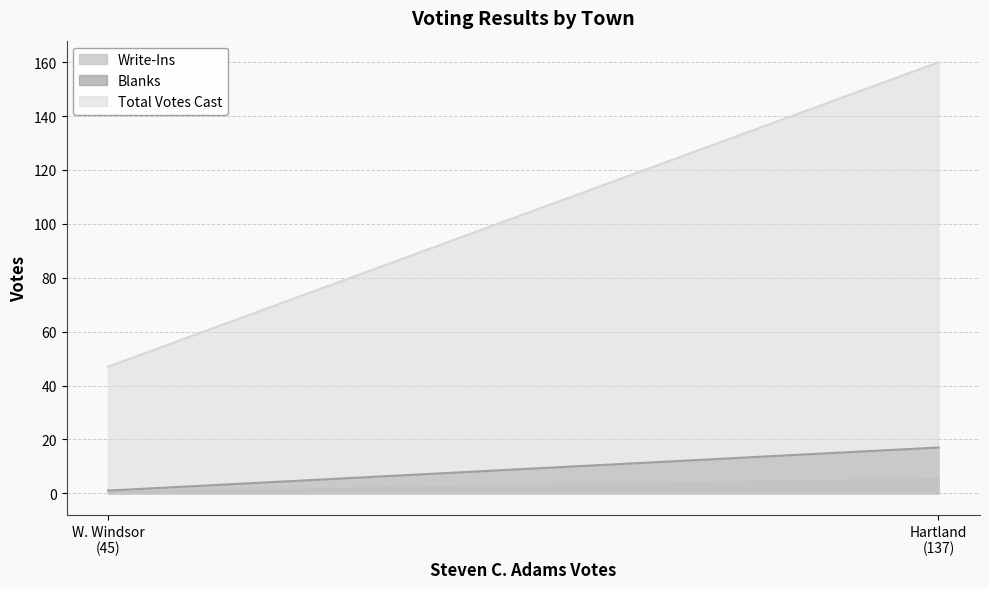

List the labels in order of Write-Ins value, largest first.

Hartland
(137), W. Windsor
(45)